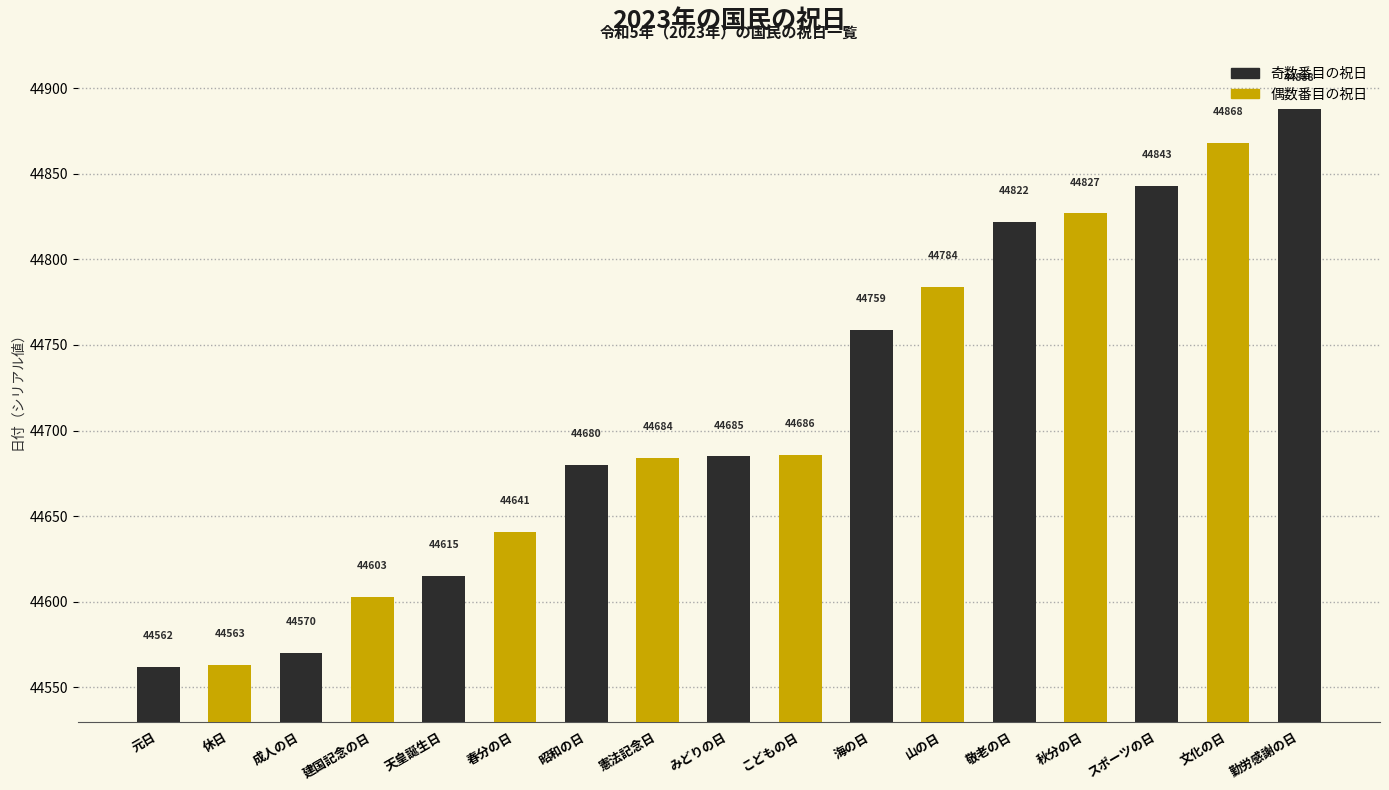

Where is the data nearest to the value 44725?

海の日